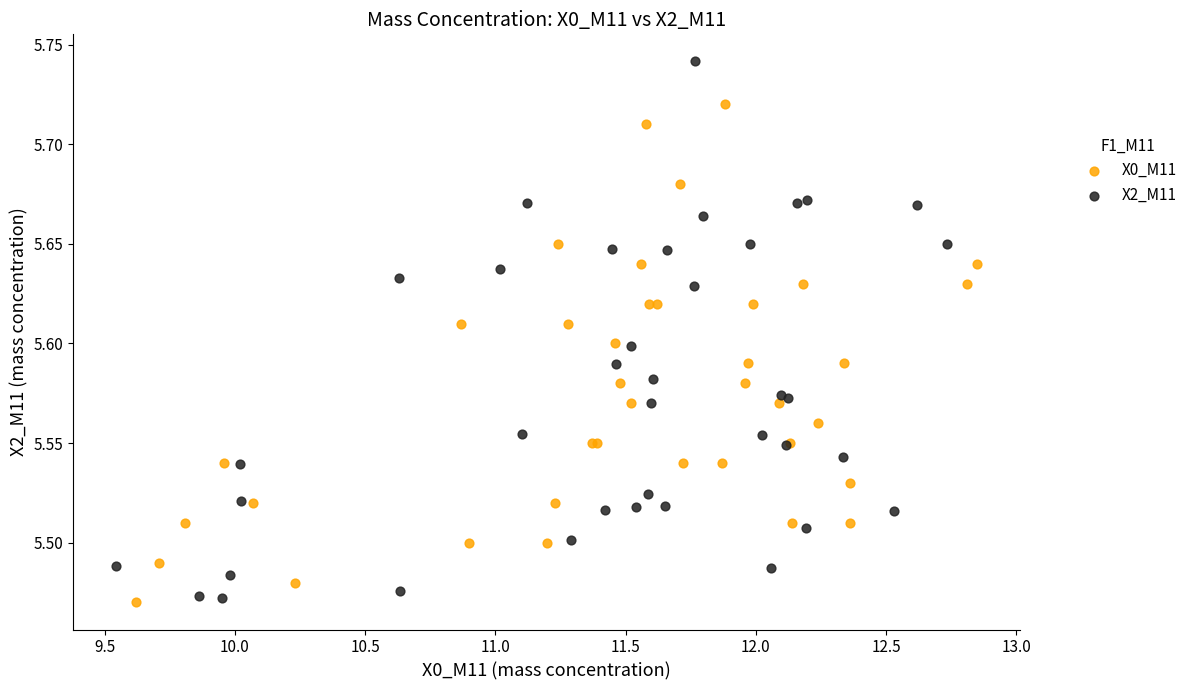

Which series has the largest Y range (max minus min)?

X2_M11